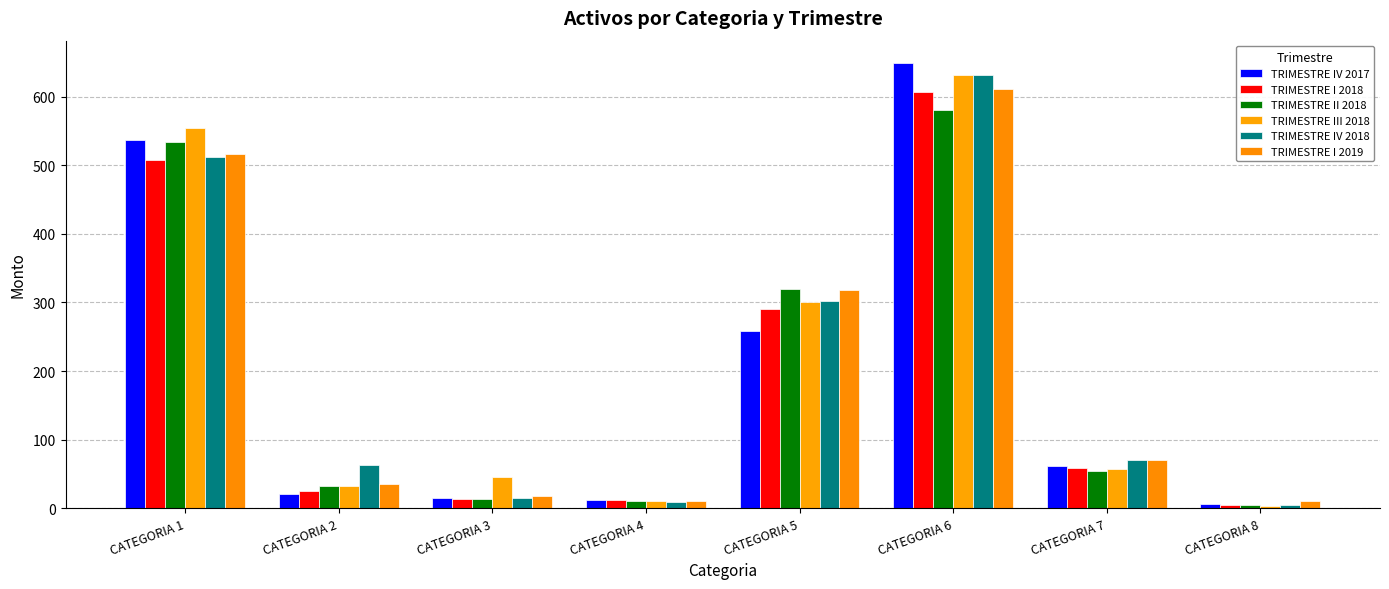

Which series changed the most between CATEGORIA 1 and CATEGORIA 8?

TRIMESTRE III 2018